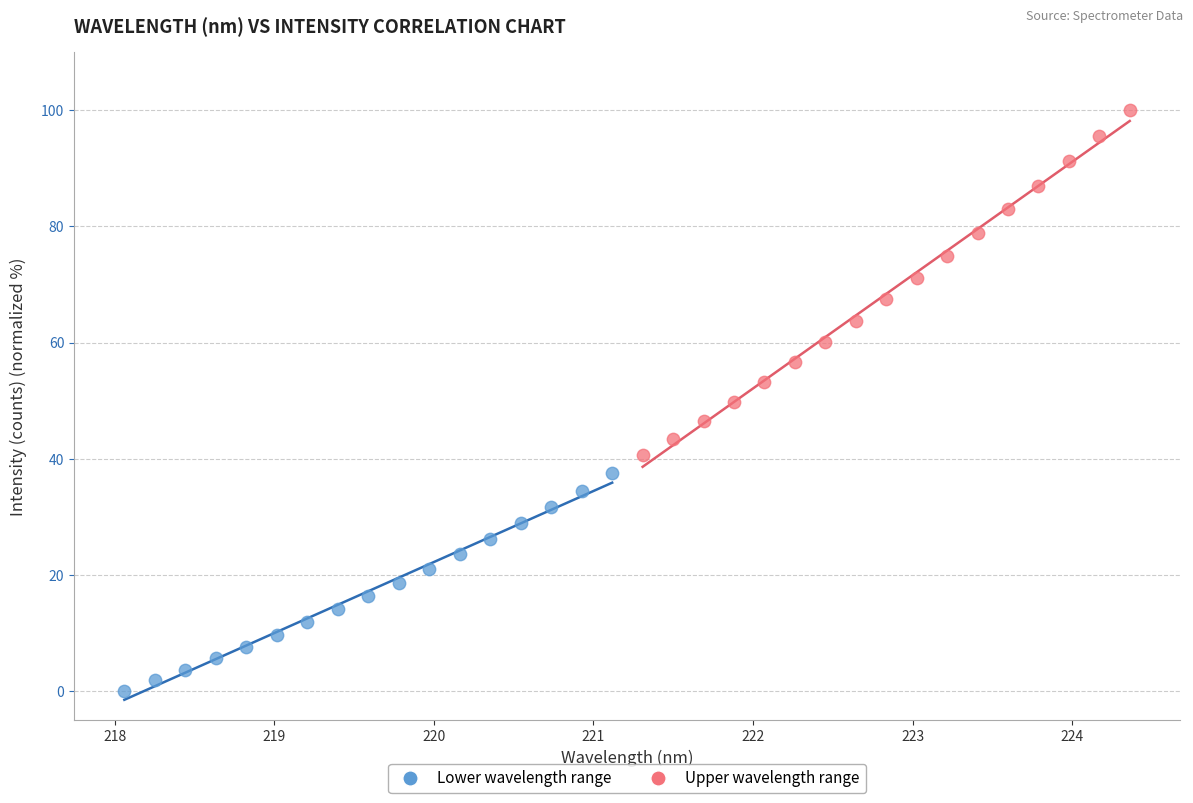

Which series reaches the maximum Y coordinate?

Upper wavelength range